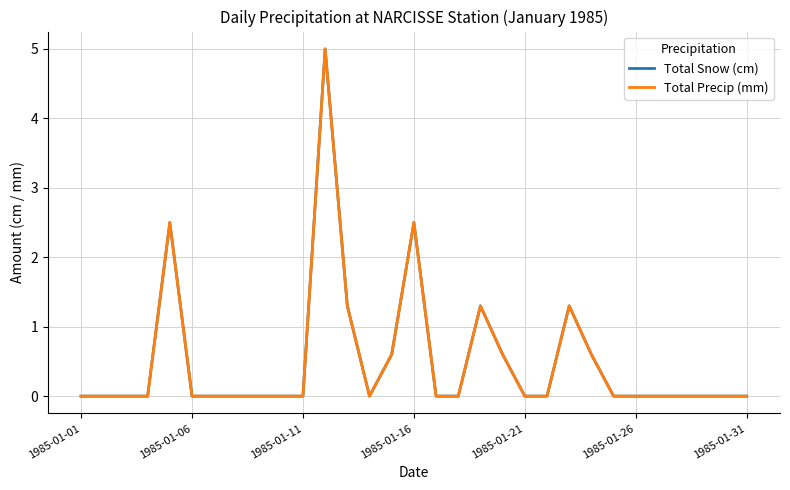

How many interior local peaks does the Total Precip (mm) series have?

5